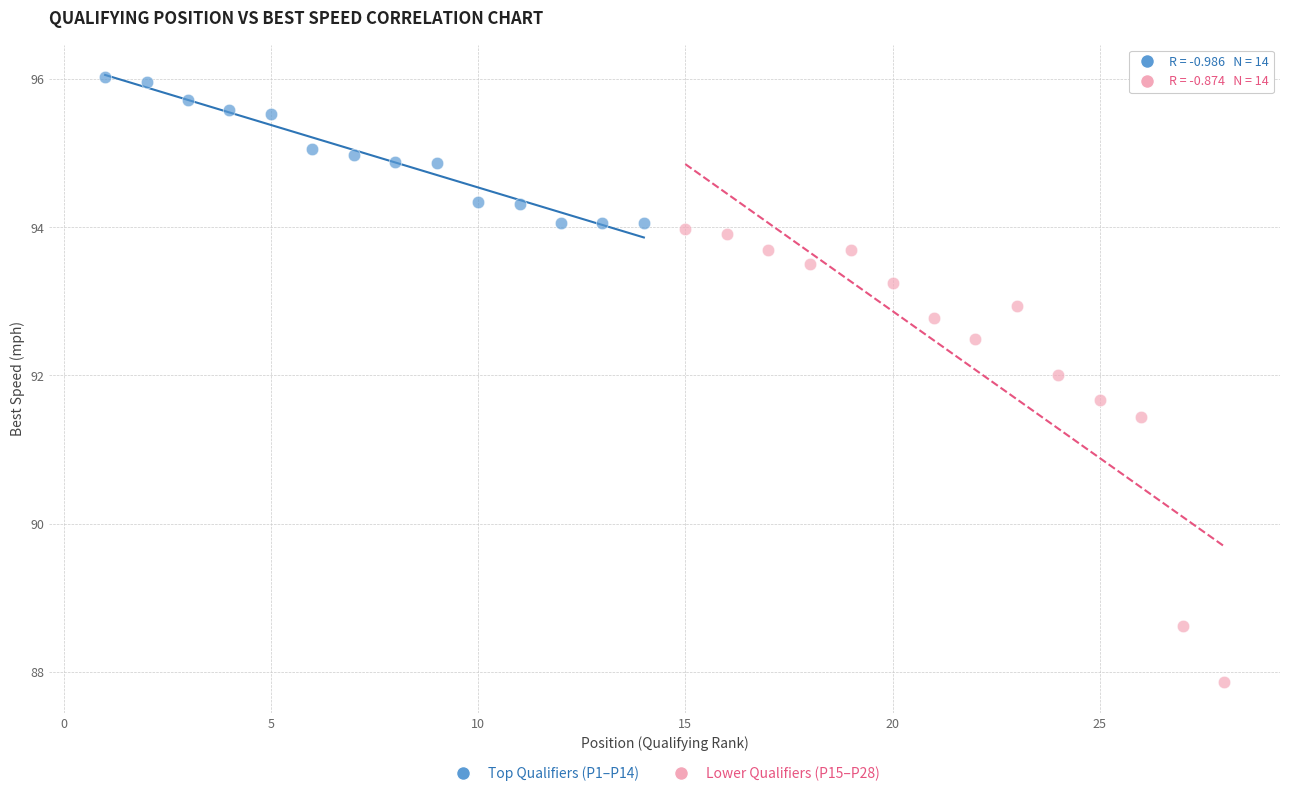

Which series reaches the maximum Y coordinate?

Top Qualifiers (P1–P14)